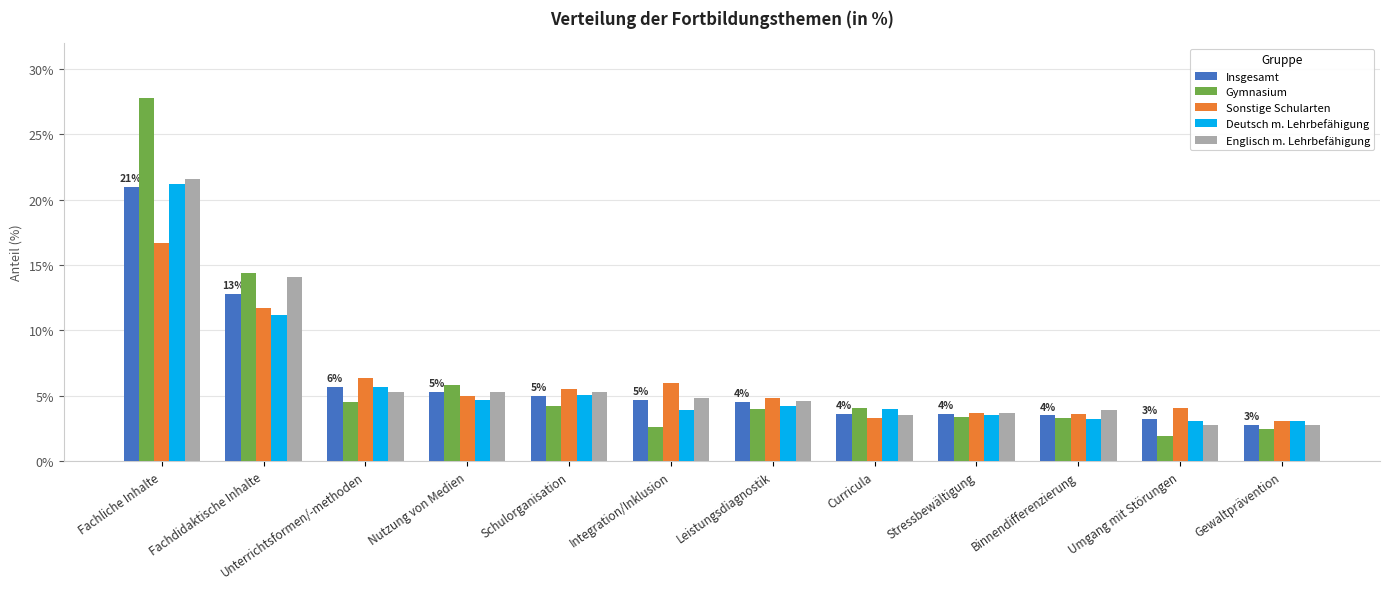

Which series has the largest range (max minus min)?

Gymnasium